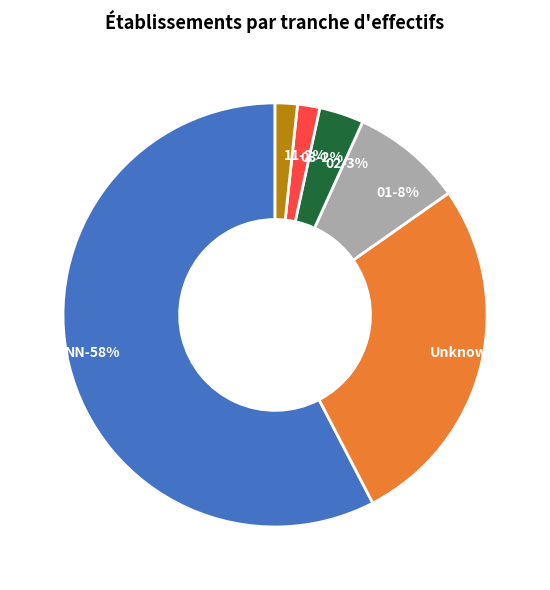

Do 02 and  together represent more than half of the pie?

No